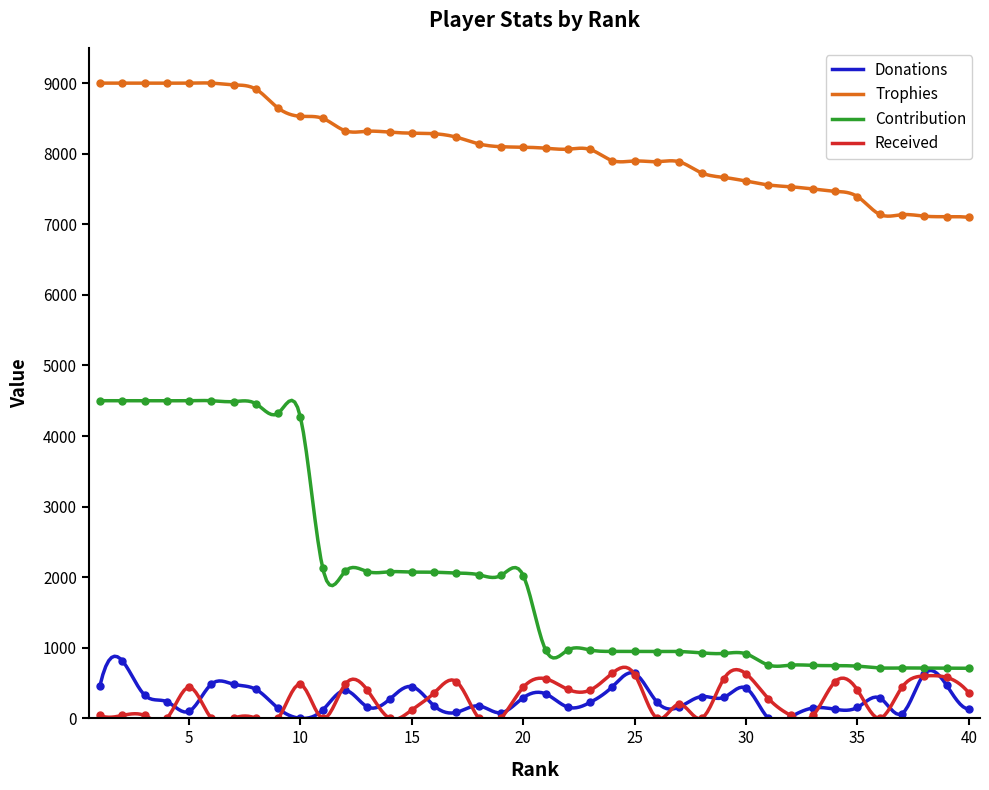

At which category is the sum across all series the highest?

2